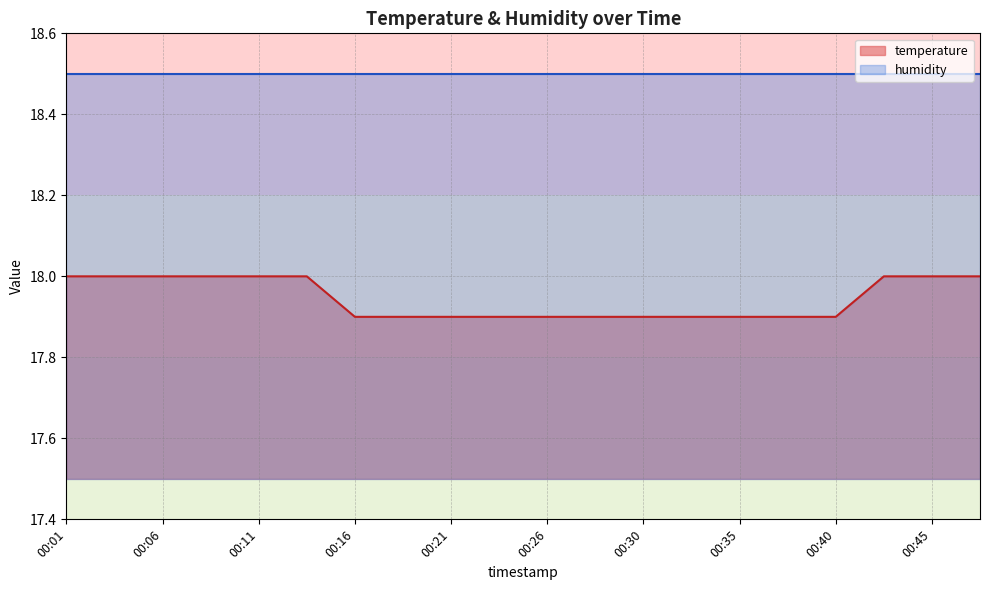

Reading left to right, transcribe all the data shown in this chart.

18.0	18.0	18.0	18.0	18.0	18.0	17.9	17.9	17.9	17.9	17.9	17.9	17.9	17.9	17.9	17.9	17.9	18.0	18.0	18.0